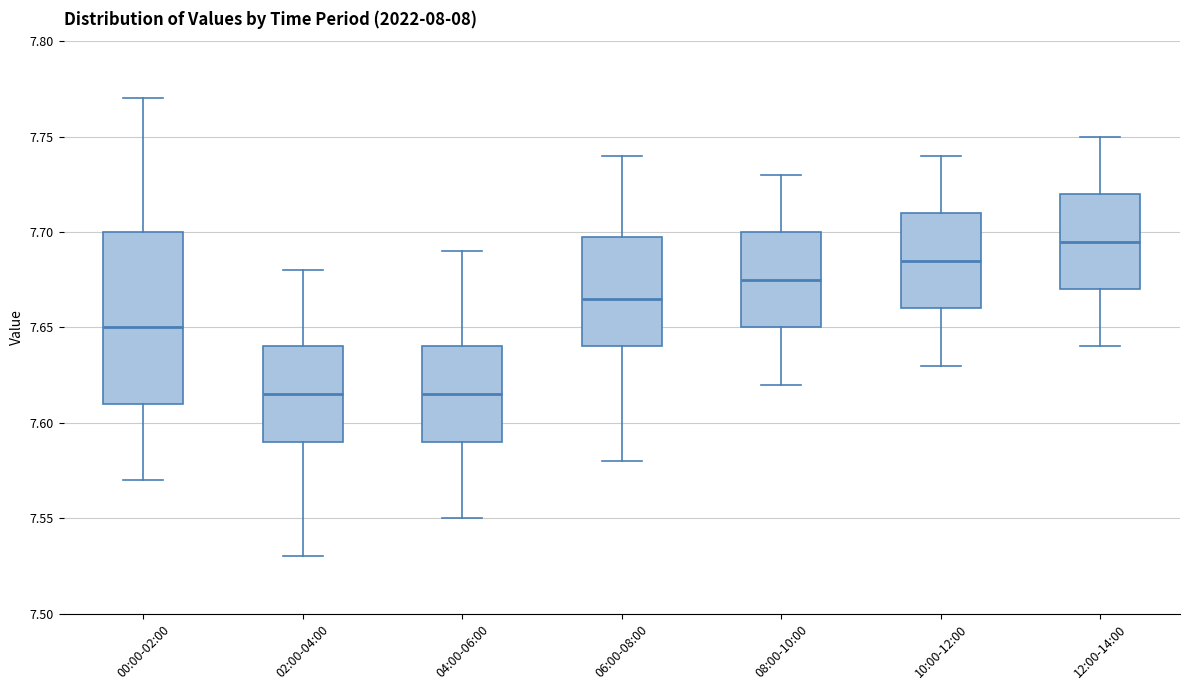

Which box is the tallest, from its lower edge to its upper edge?

00:00-02:00